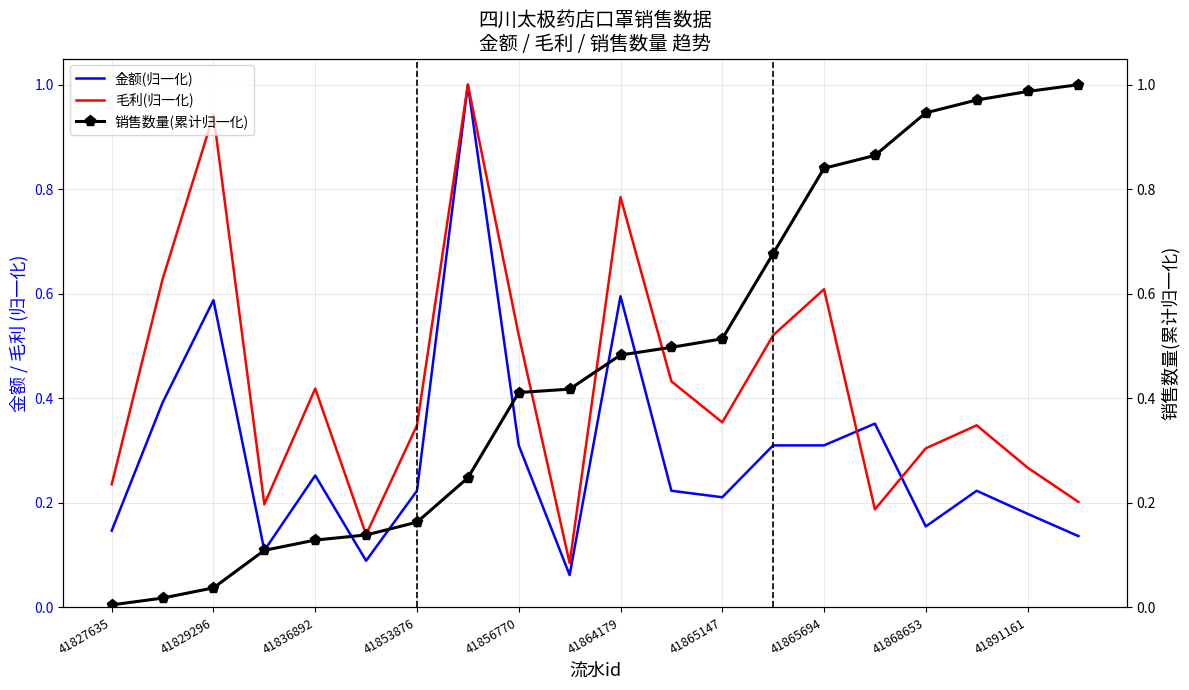

Rank the series by their average value, from lowest to highest.

金额(归一化), 毛利(归一化), 销售数量(累计归一化)